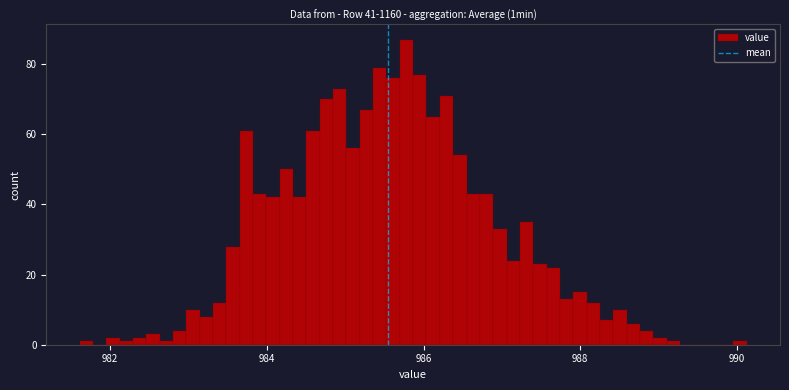

Read against the x-axis, roughly where is the centre of the tallest bar?

985.8